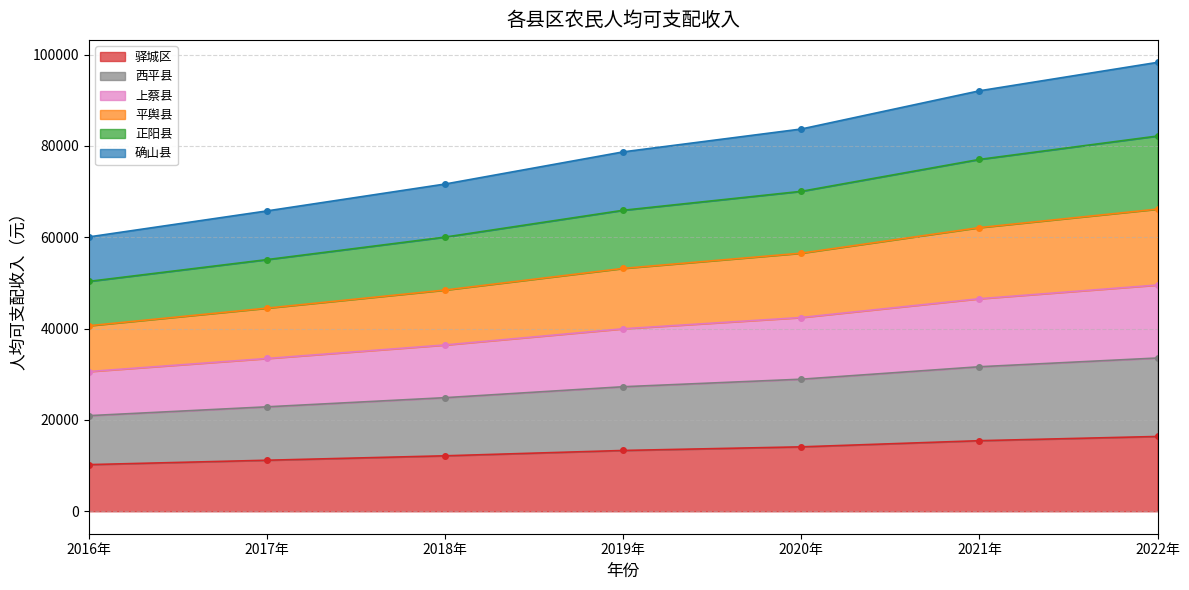

How many values in the 驿城区 series are below 13316?

3